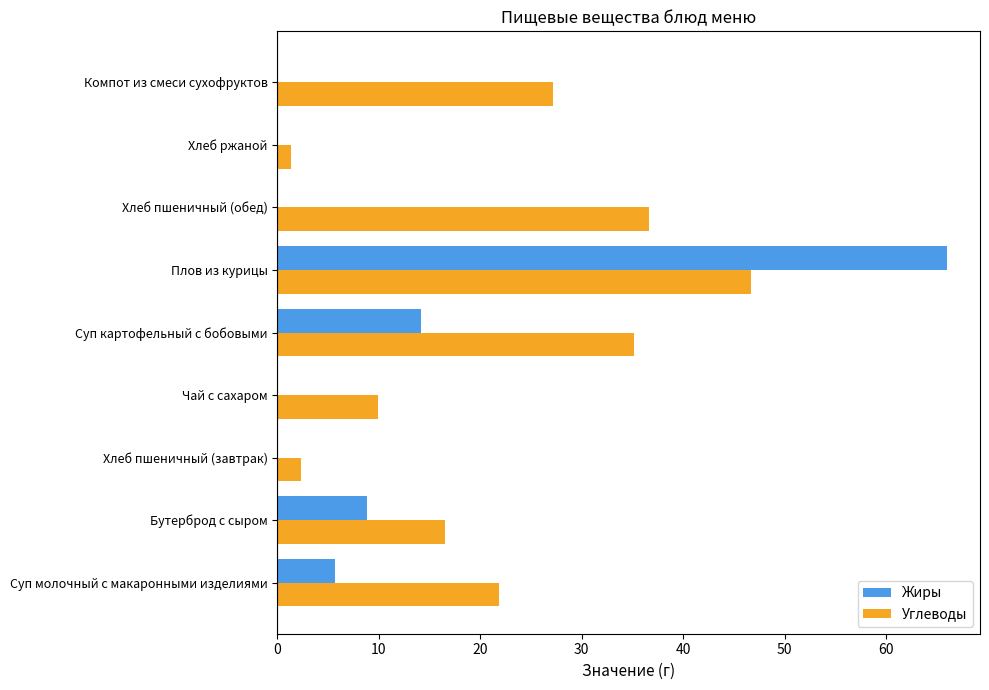

Which series has the largest range (max minus min)?

Жиры